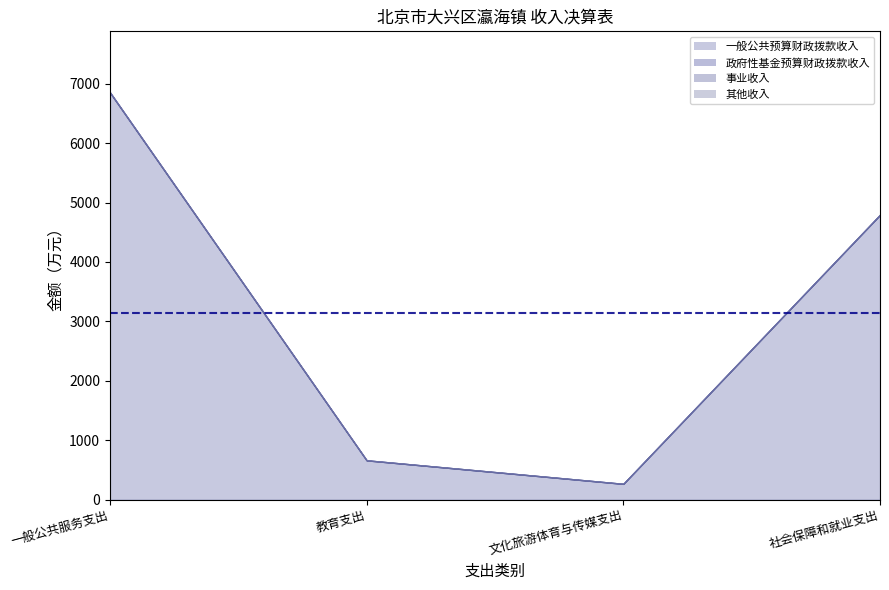

The 一般公共预算财政拨款收入 series shows 9314.7 at 一般公共服务支出. True or false?

False